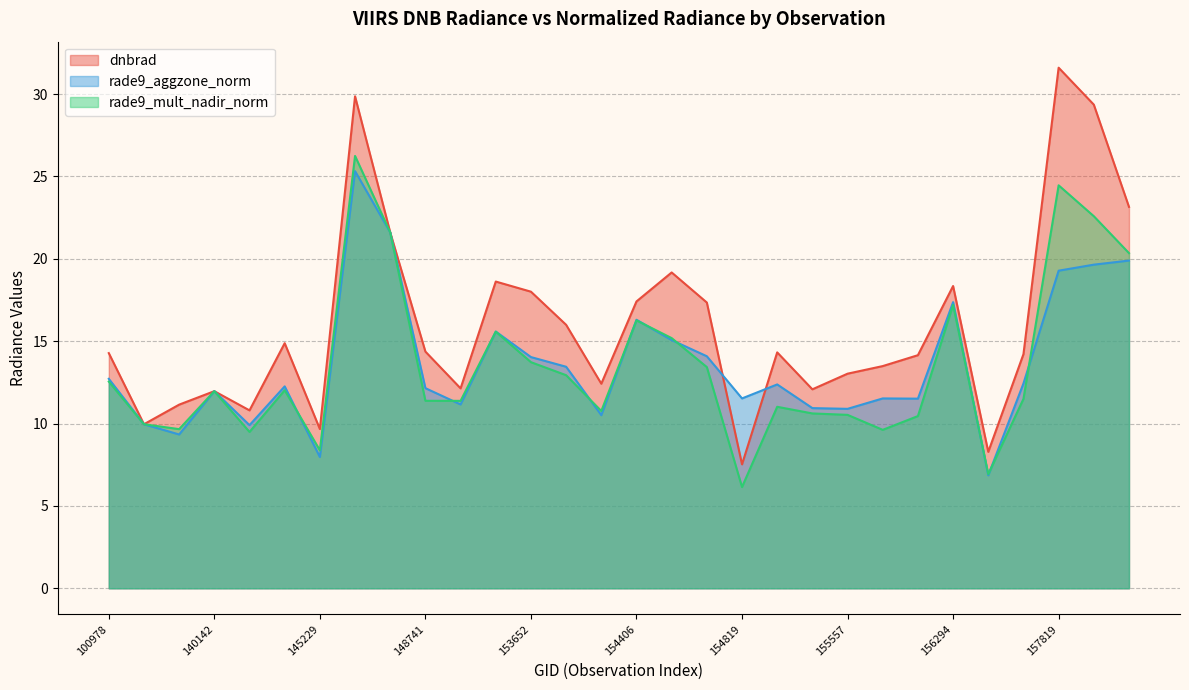

What is the difference between the maximum and second lowest values in the rade9_mult_nadir_norm series?

19.3